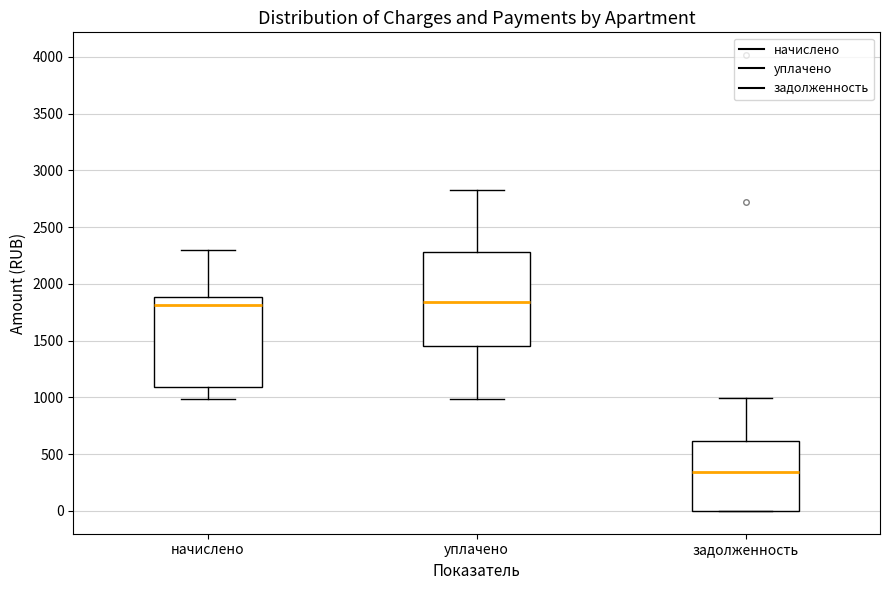

Where is the lower edge of the box for задолженность on the y-axis? The values are not printed on the chart, so give them approximately, as read against the axis.

0